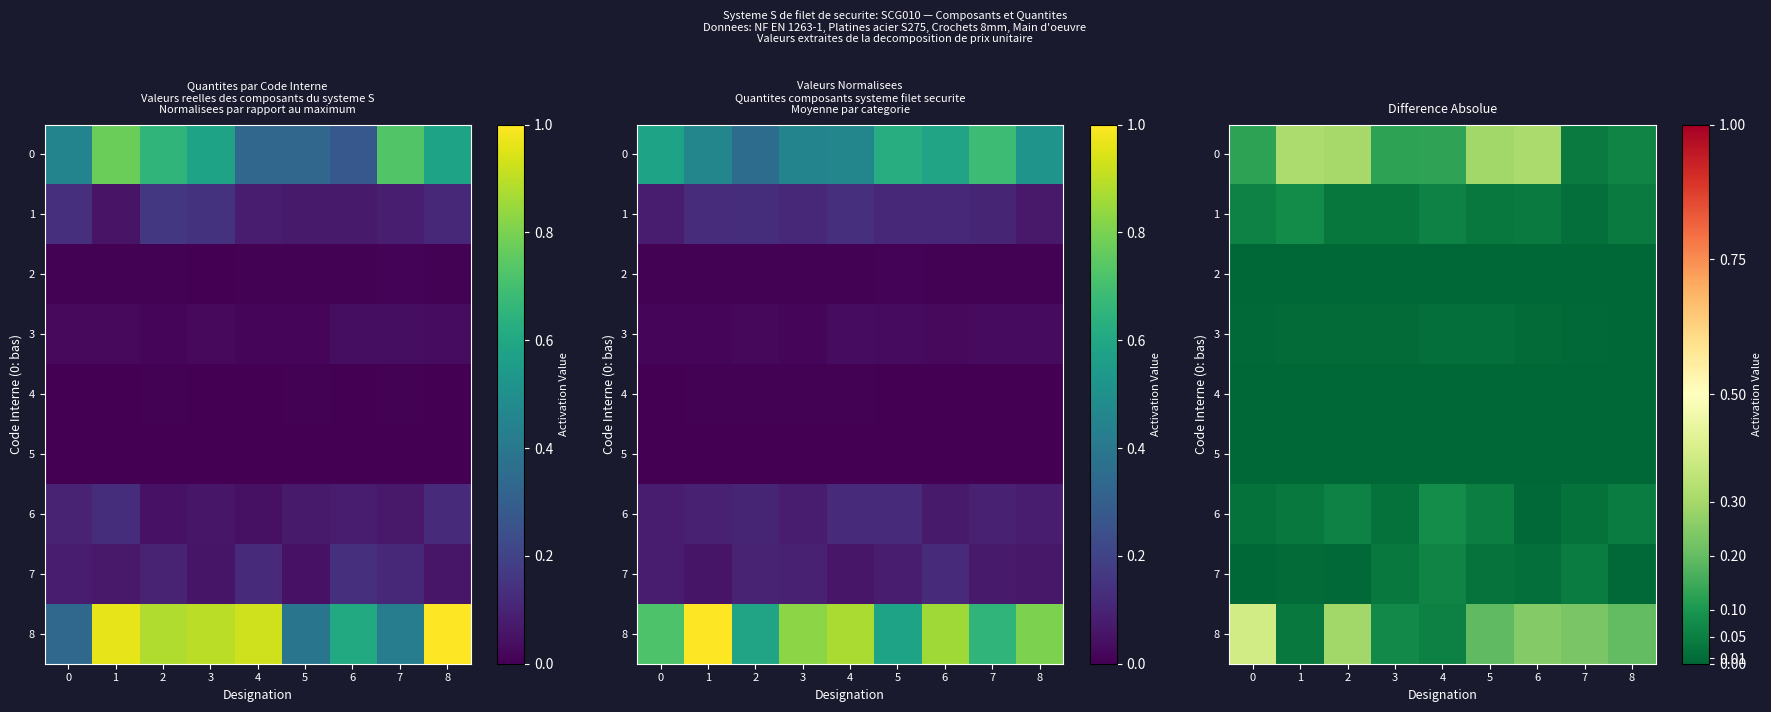

Count the number of categories in the chart.

9